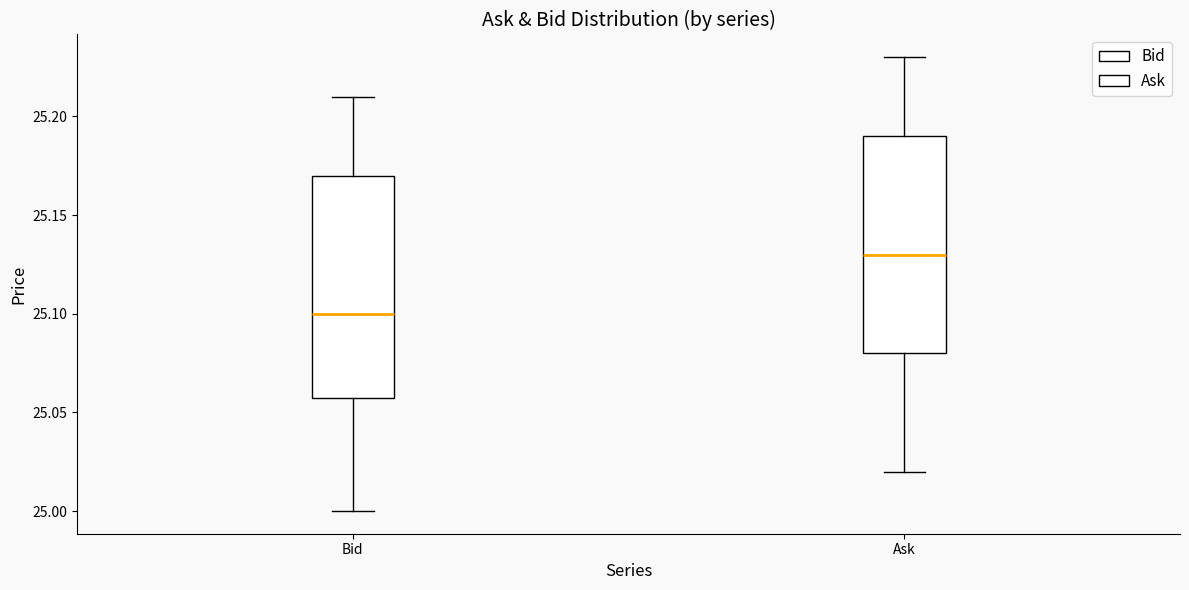

Reading left to right, transcribe this box plot: for each box, give where its median line is, the range the box spans, and where its two whiskers end, as read against the y-axis. The values are not printed on the chart, so give them approximately, as read against the axis.

Bid: median 25.10, box 25.06 to 25.17, whiskers 25.00 to 25.21
Ask: median 25.13, box 25.08 to 25.19, whiskers 25.02 to 25.23